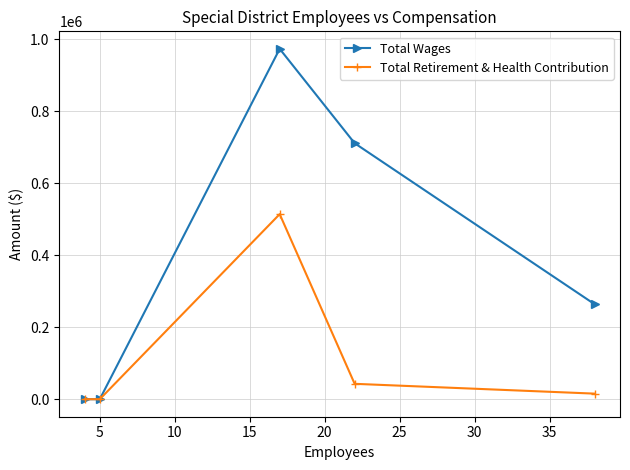

True or false: Total Wages has more than 1 points higher than both neighbors.

False